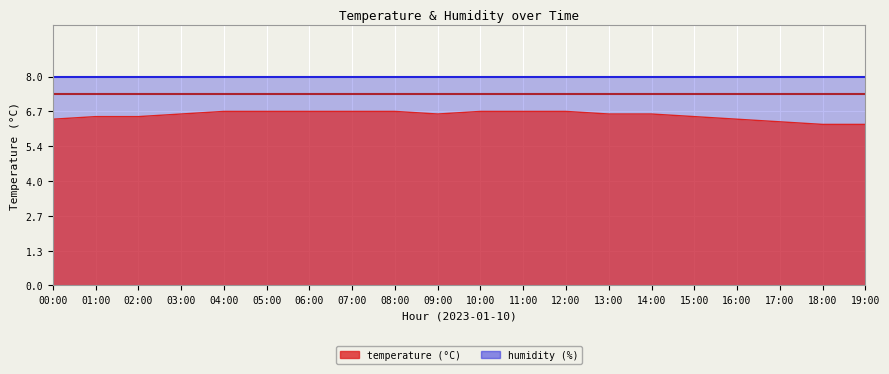

Reading left to right, transcribe all the data shown in this chart.

6.4	6.5	6.5	6.6	6.7	6.7	6.7	6.7	6.7	6.6	6.7	6.7	6.7	6.6	6.6	6.5	6.4	6.3	6.2	6.2